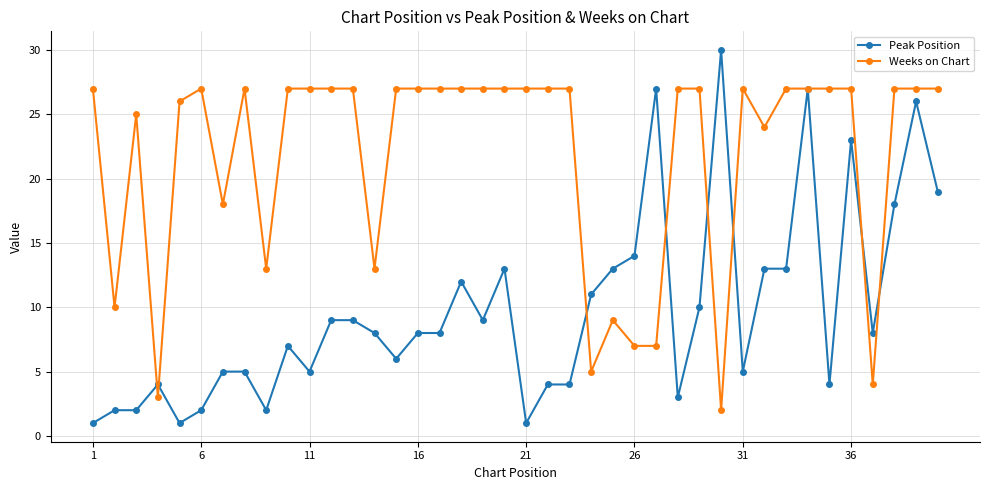

What is the maximum value shown in the chart?

30